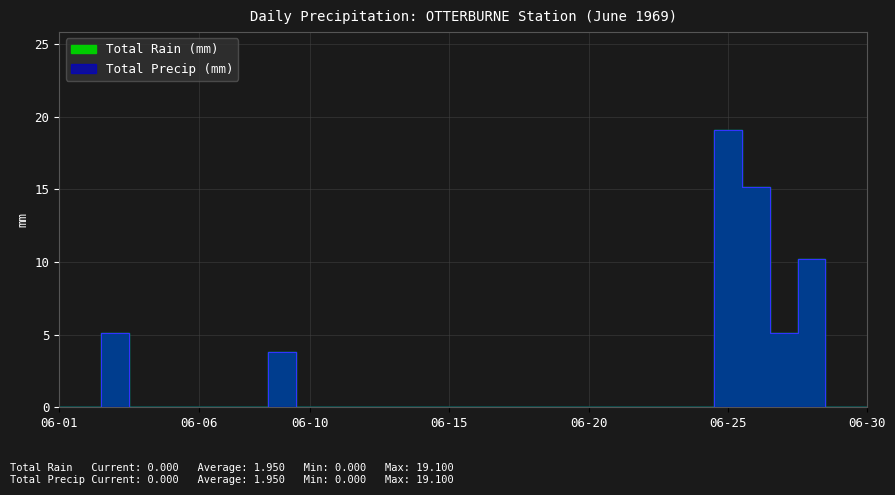

Which series has the widest spread of values?

Total Rain (mm)